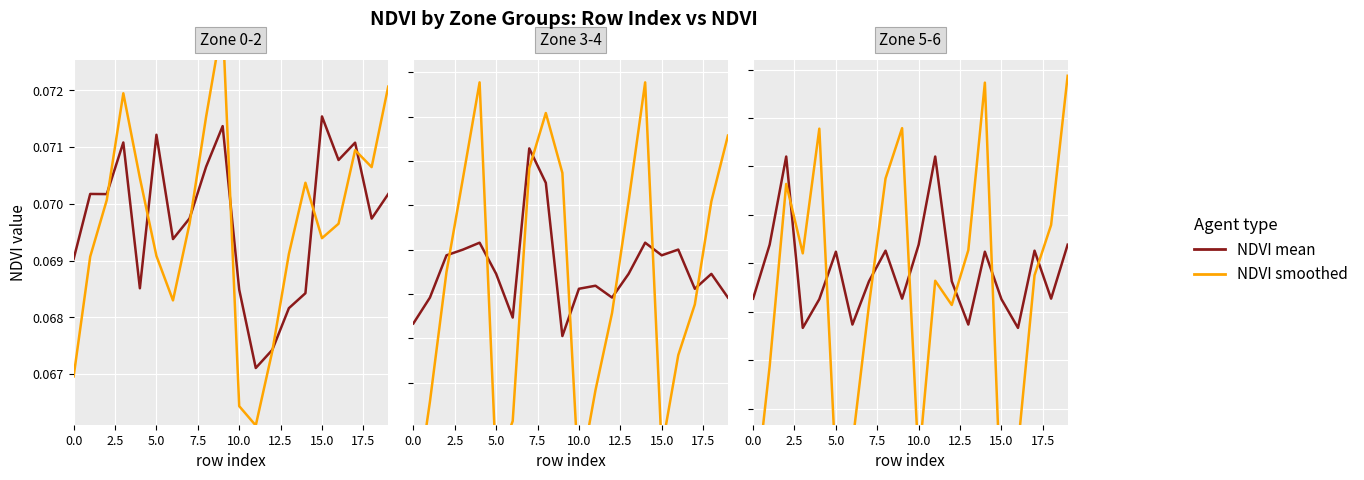

How many intersections are there between NDVI mean and NDVI smoothed?

7